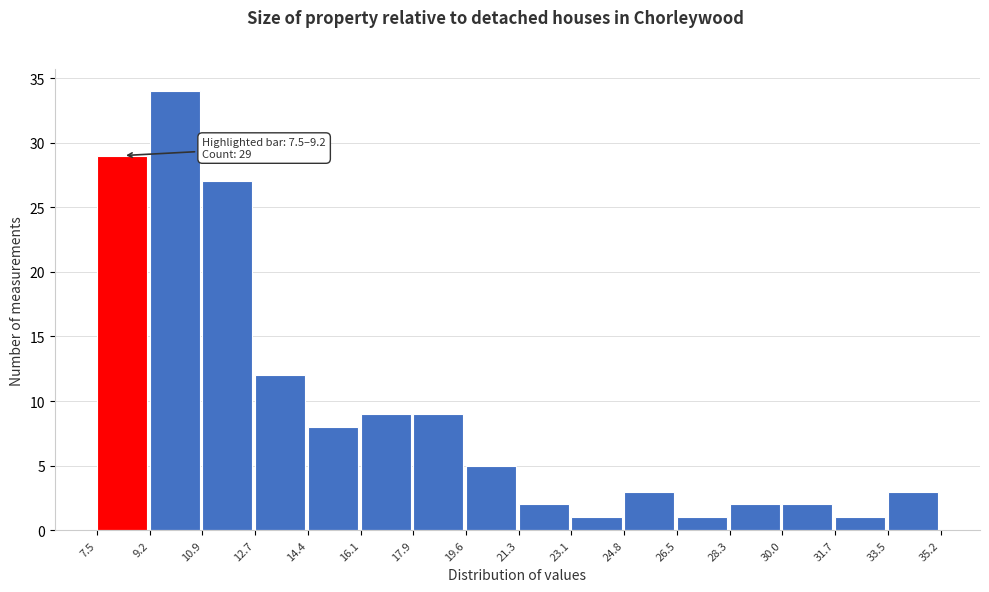

Over which range of the x-axis is the bar tallest?

9.2 to 10.9